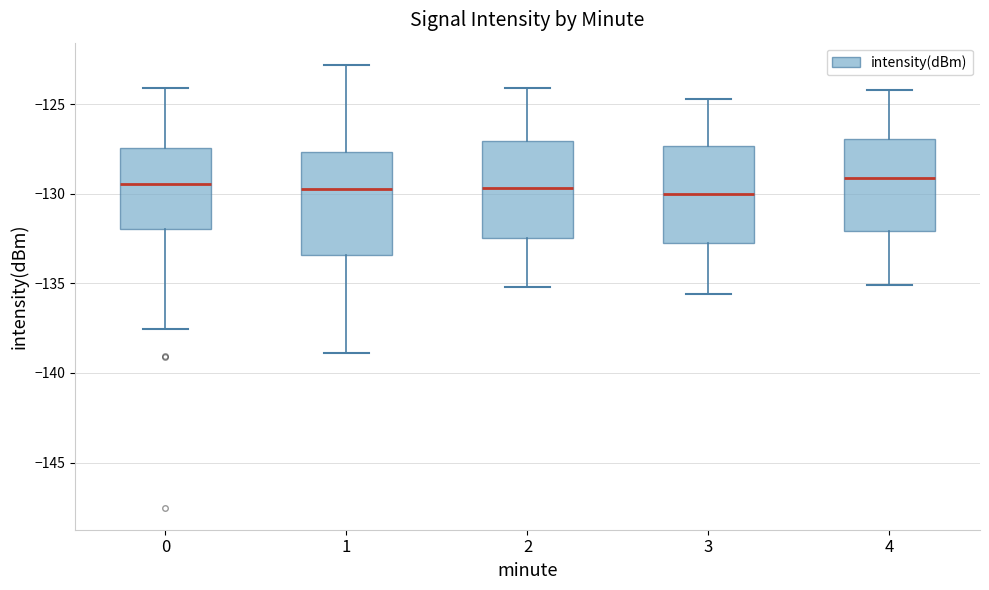

Reading left to right, transcribe this box plot: for each box, give where its median line is, the range the box spans, and where its two whiskers end, as read against the y-axis. The values are not printed on the chart, so give them approximately, as read against the axis.

0: median -129.5, box -132.0 to -127.5, whiskers -137.5 to -124.0
1: median -129.5, box -133.5 to -127.5, whiskers -139.0 to -123.0
2: median -129.5, box -132.5 to -127.0, whiskers -135.0 to -124.0
3: median -130.0, box -132.5 to -127.5, whiskers -135.5 to -124.5
4: median -129.0, box -132.0 to -127.0, whiskers -135.0 to -124.0